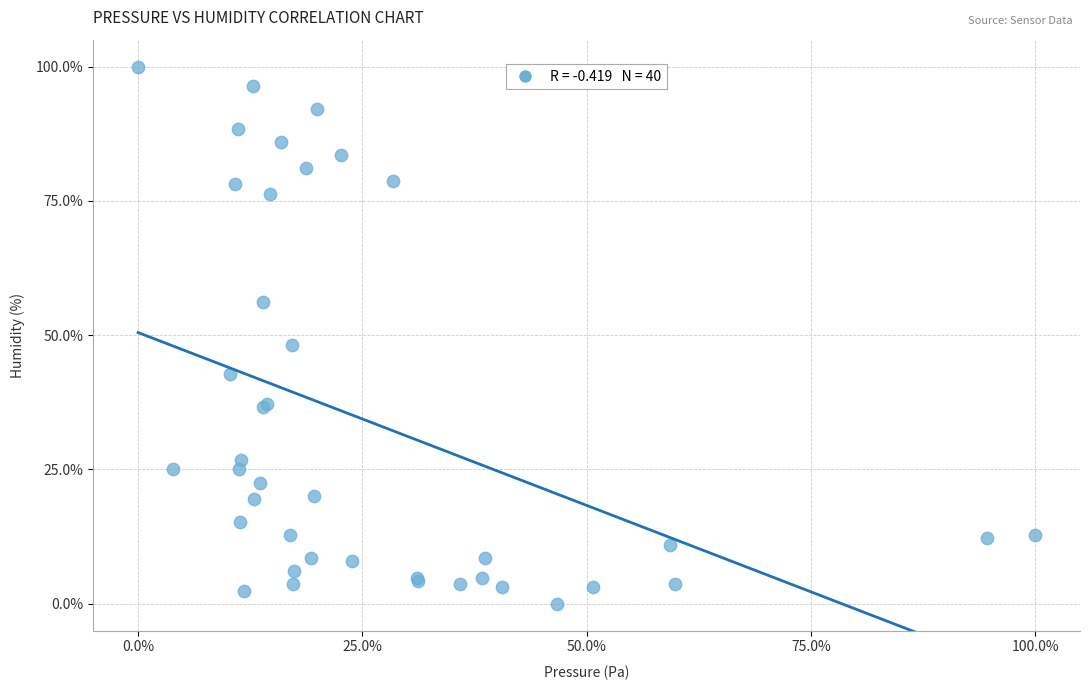

What Y value in the scatter plot is closest to 50?

48.2